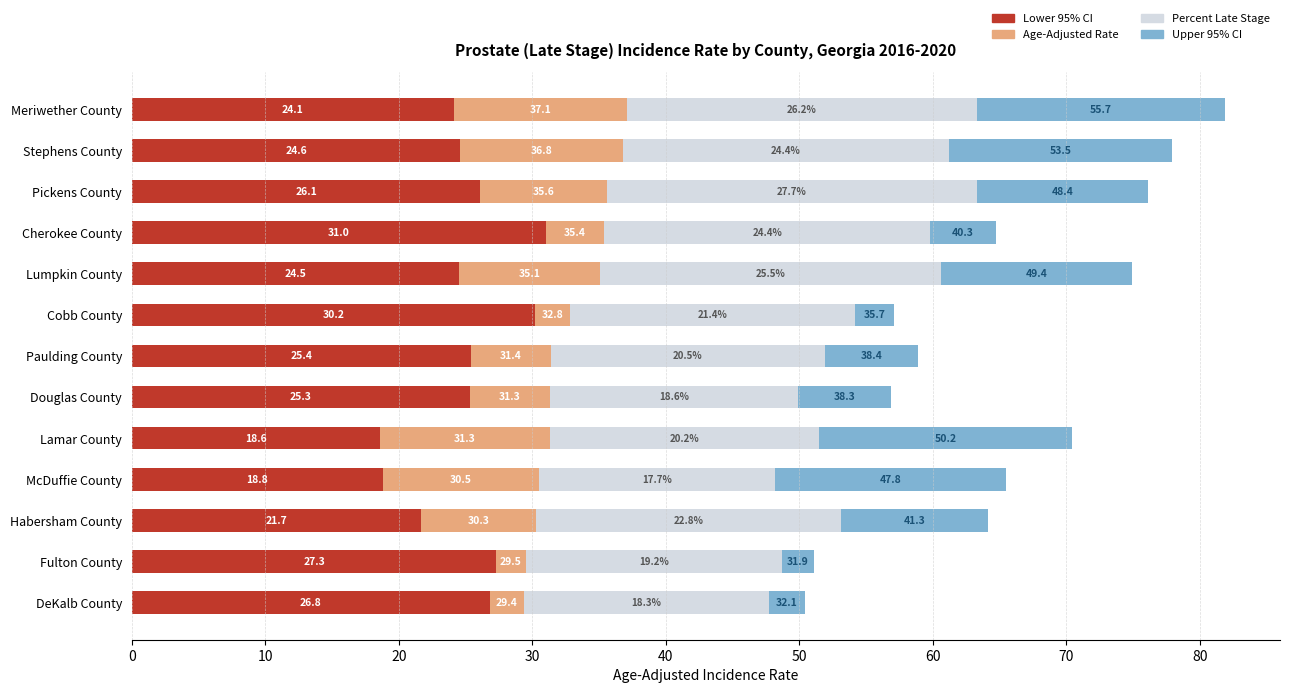

True or false: Lower 95% CI has a value of 30.2 at Cobb County.

True